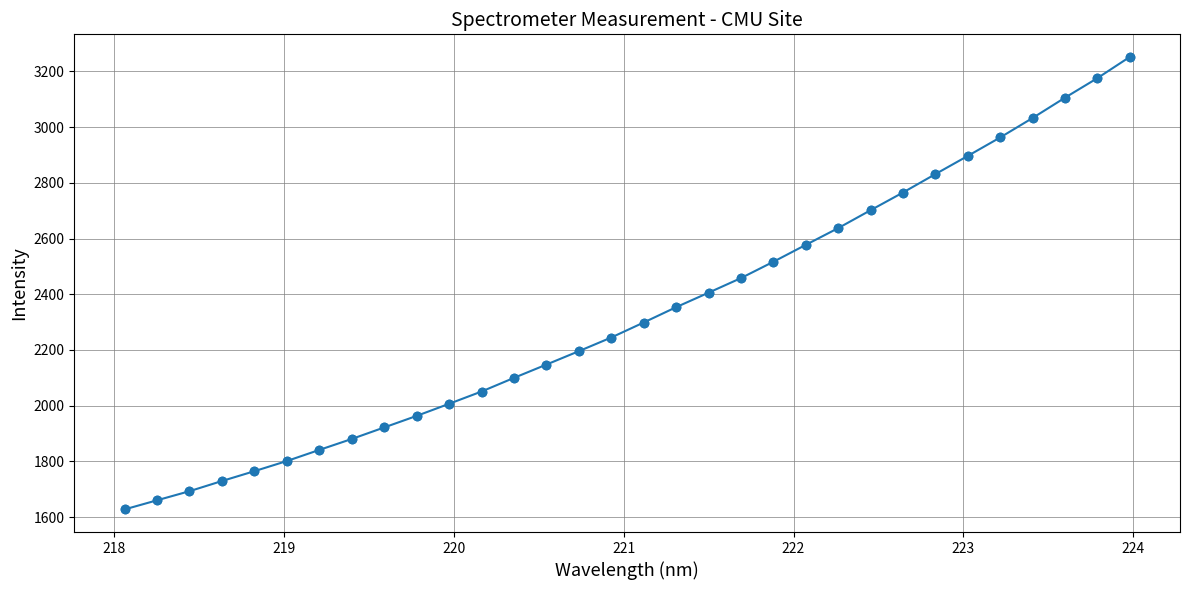

What is the maximum value shown in the chart?

3251.9